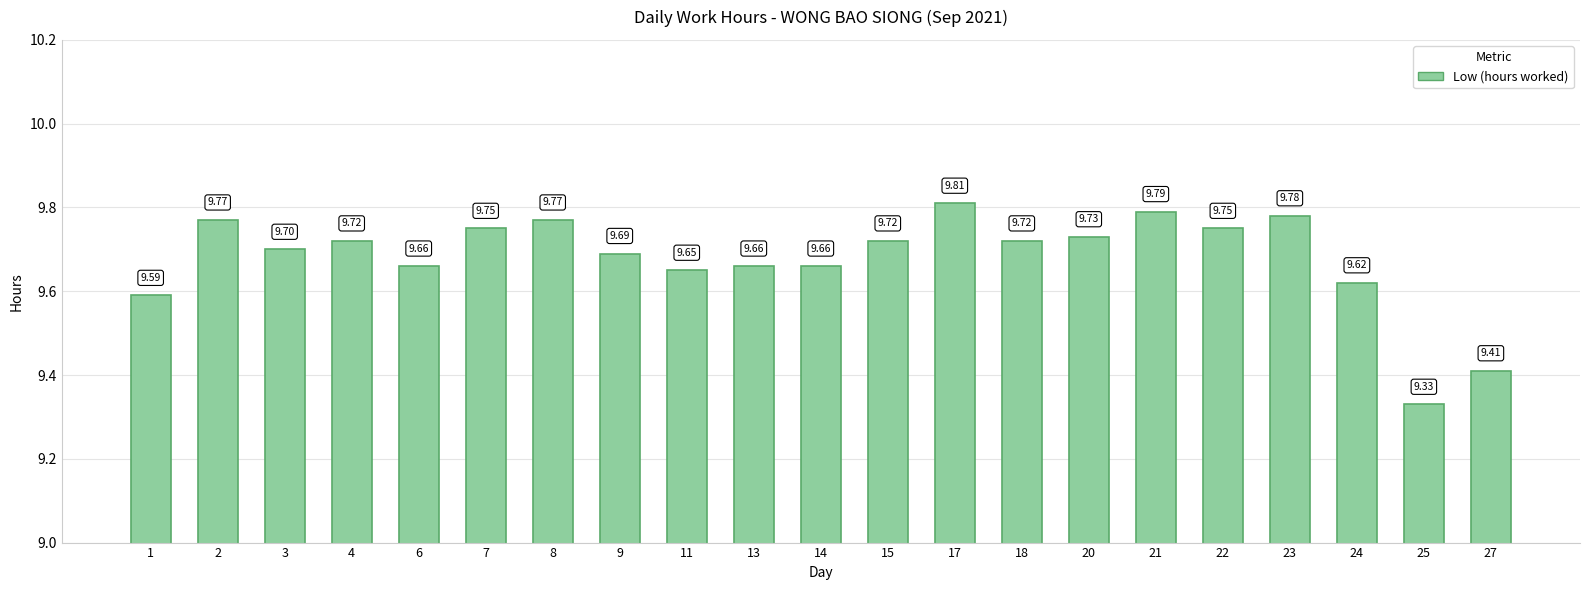

Approximately how many times larger is the value at 8 compared to 9?

1.0